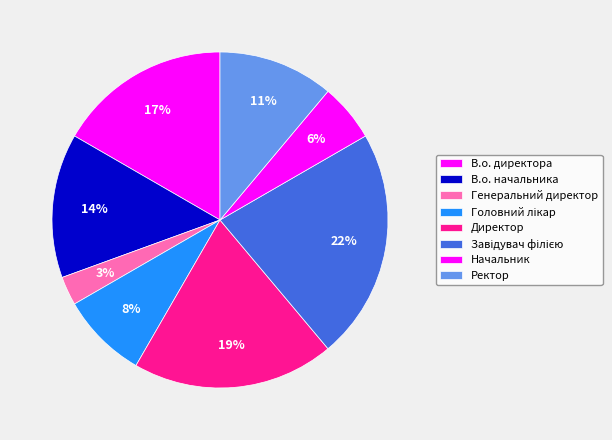

What is the smallest slice in the pie chart?

Генеральний директор